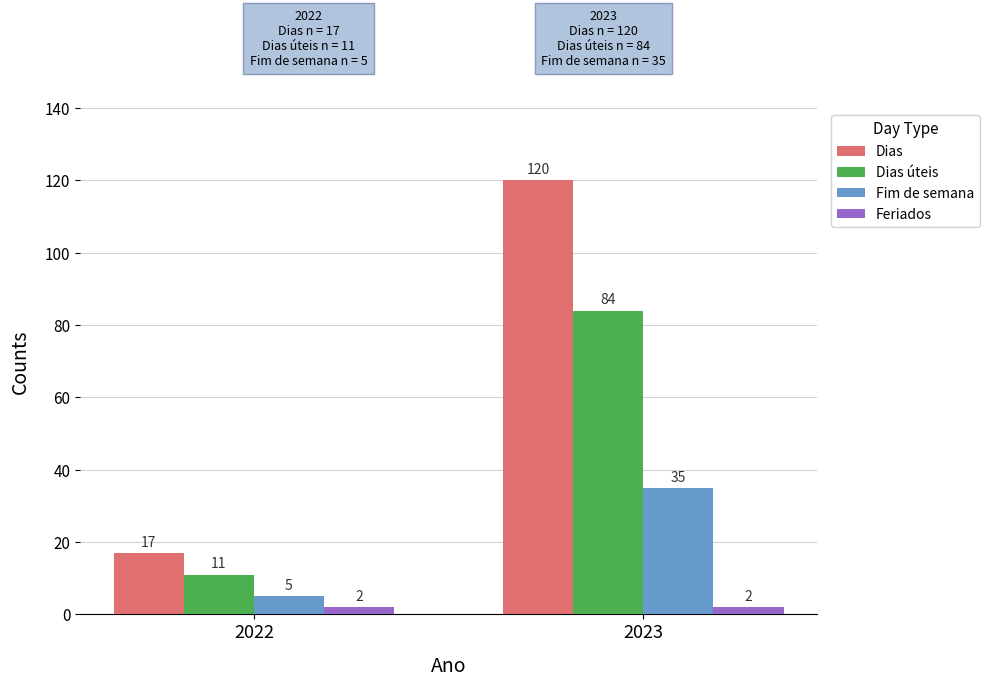

At how many categories does at least one series exceed 75?

1